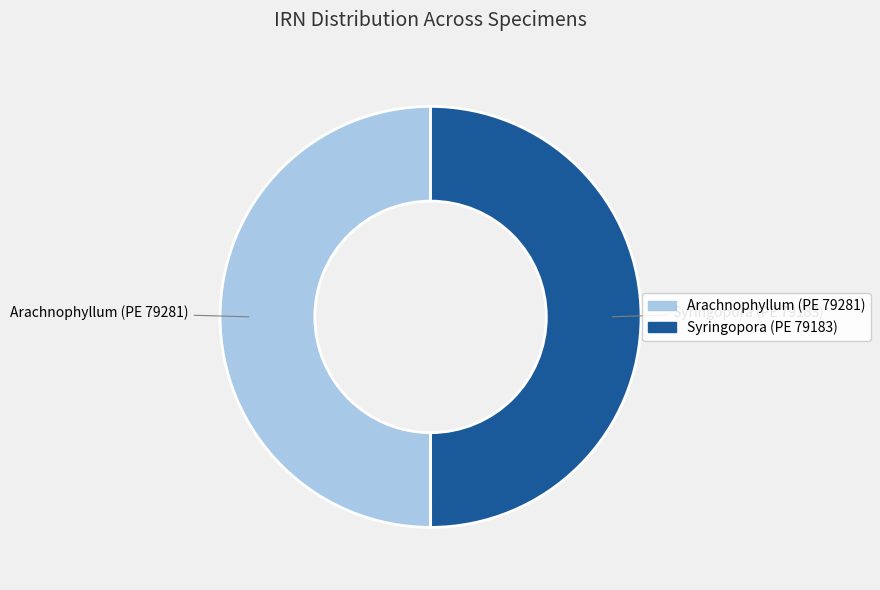

Approximately how many times larger is the value at Arachnophyllum (PE 79281) compared to Syringopora (PE 79183)?

1.0